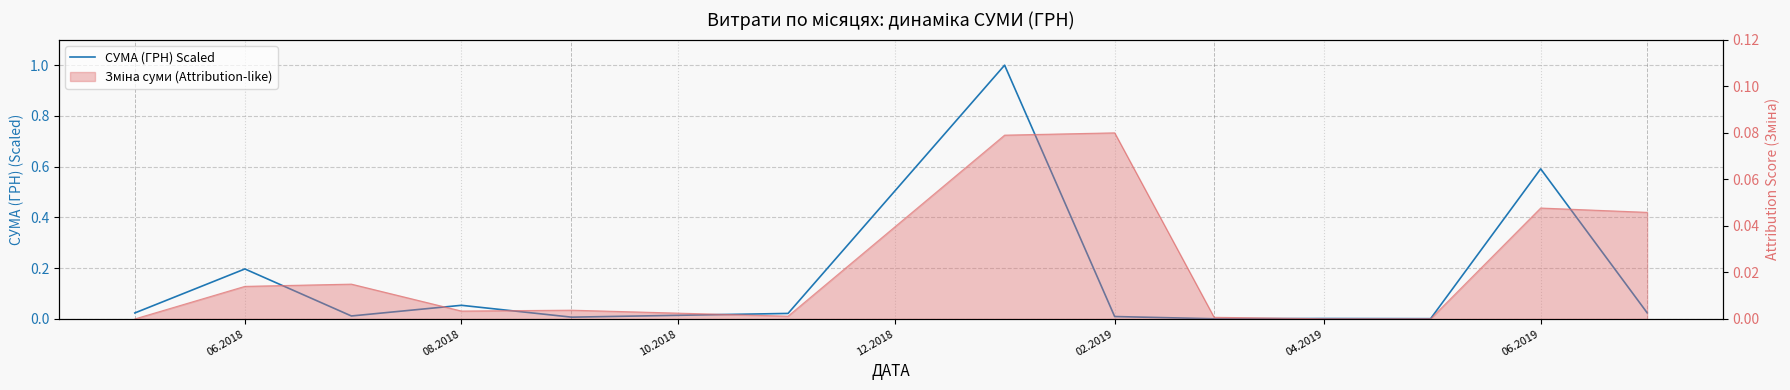

What position from the right is 02.2019?

6